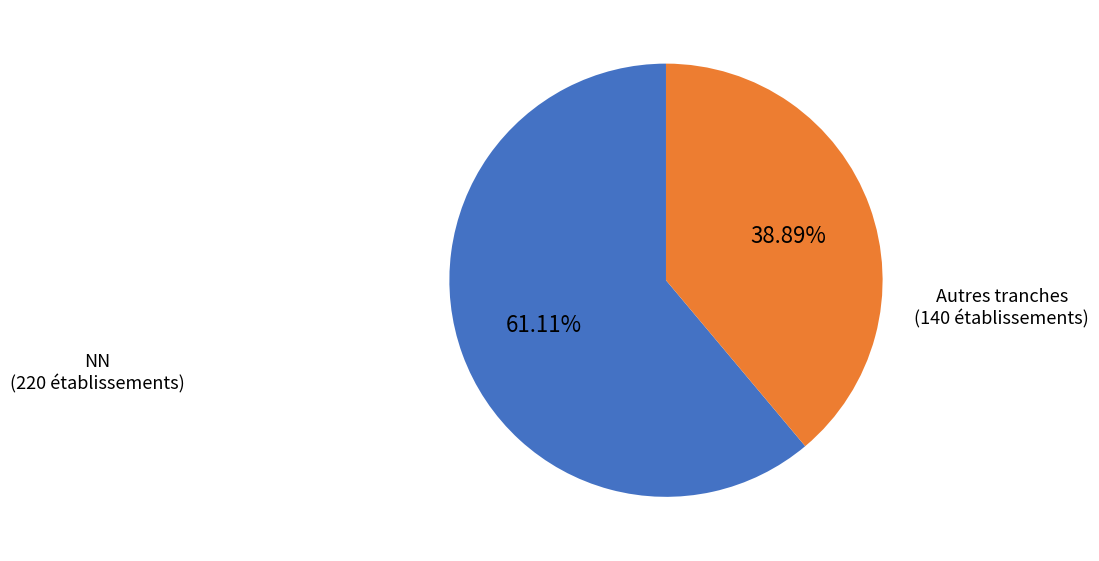

Which category has the smallest portion of the pie?

Autres tranches